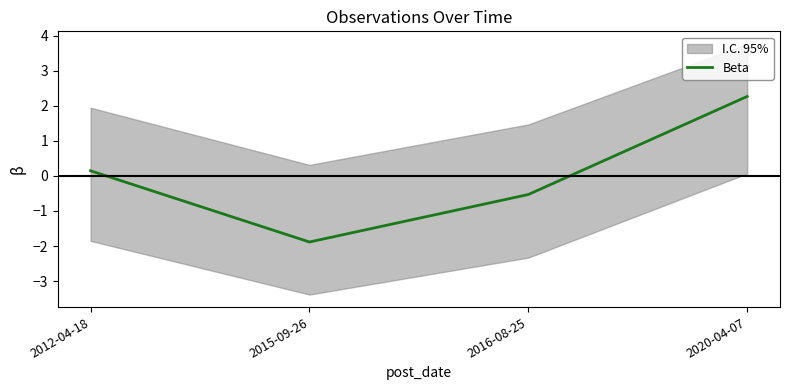

What is the difference between the values at 2016-08-25 and 2015-09-26?

1.4